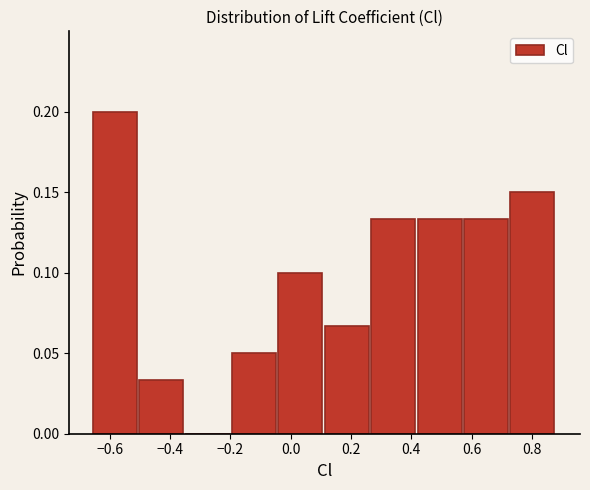

Reading left to right, transcribe this chart: for each bar, give the range it covers on the x-axis and its height. Neither the bar edges nor the heights are printed on the chart, so give them approximately, as read against the axes.

-0.66 to -0.50: 0.200
-0.50 to -0.34: 0.035
-0.34 to -0.20: 0
-0.20 to -0.04: 0.050
-0.04 to 0.12: 0.100
0.12 to 0.26: 0.065
0.26 to 0.42: 0.135
0.42 to 0.58: 0.135
0.58 to 0.72: 0.135
0.72 to 0.88: 0.150